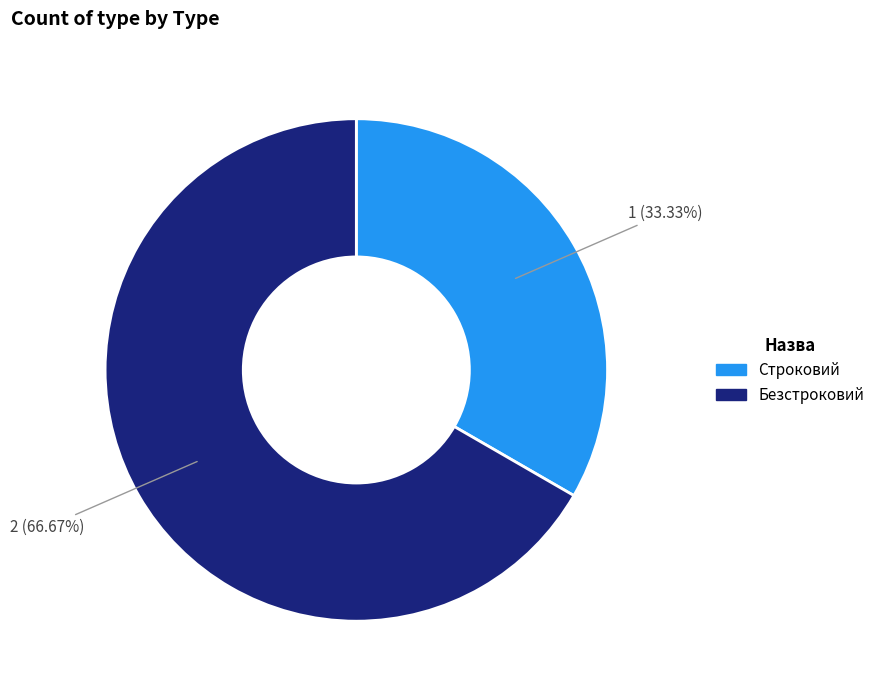

What is the majority slice?

Безстроковий